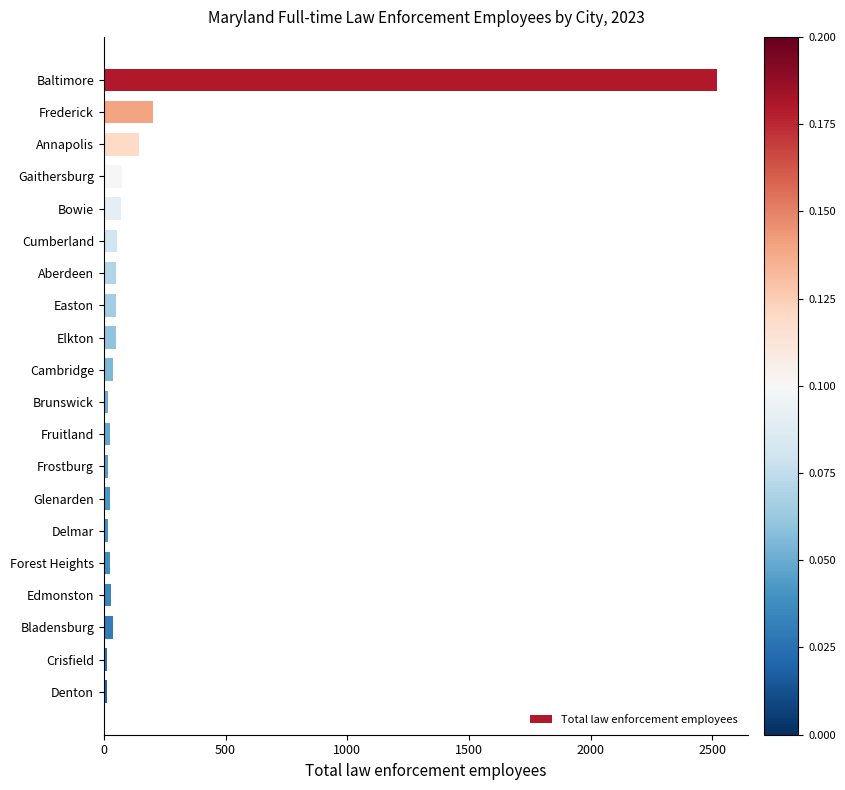

How many categories are shown in the chart?

20